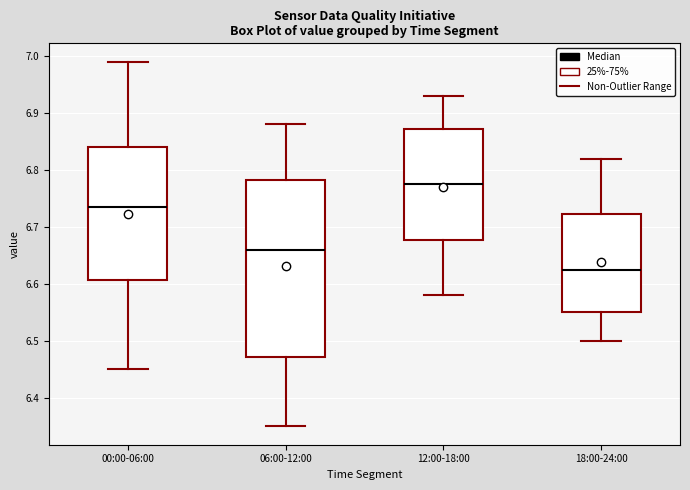

Which box is the tallest, from its lower edge to its upper edge?

06:00-12:00